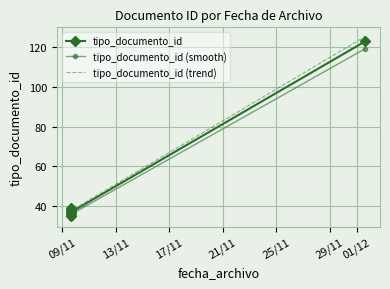

True or false: tipo_documento_id and tipo_documento_id (trend) intersect in this chart.

False